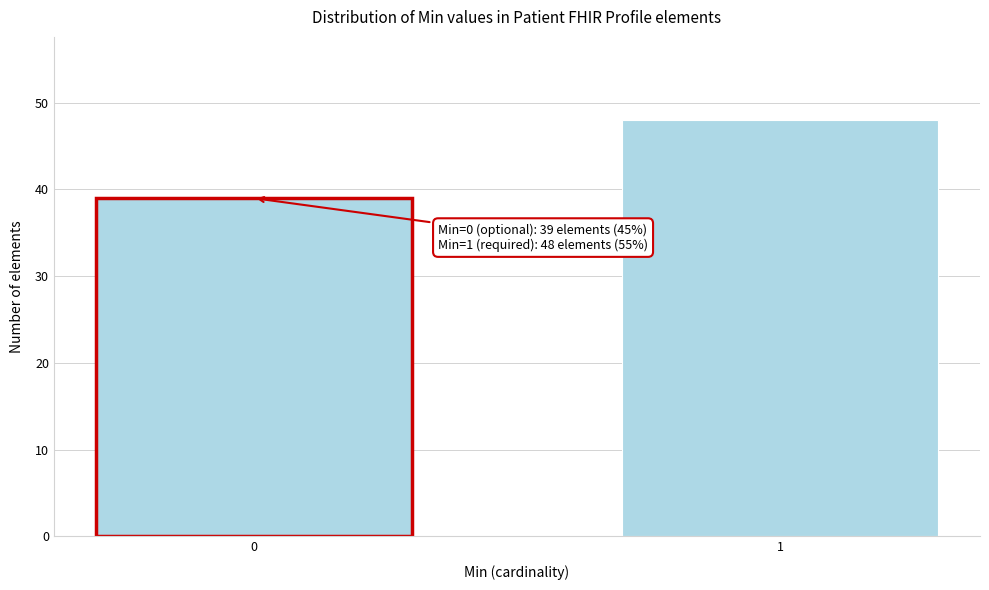

Reading left to right, extract all data points from this chart.

39	48